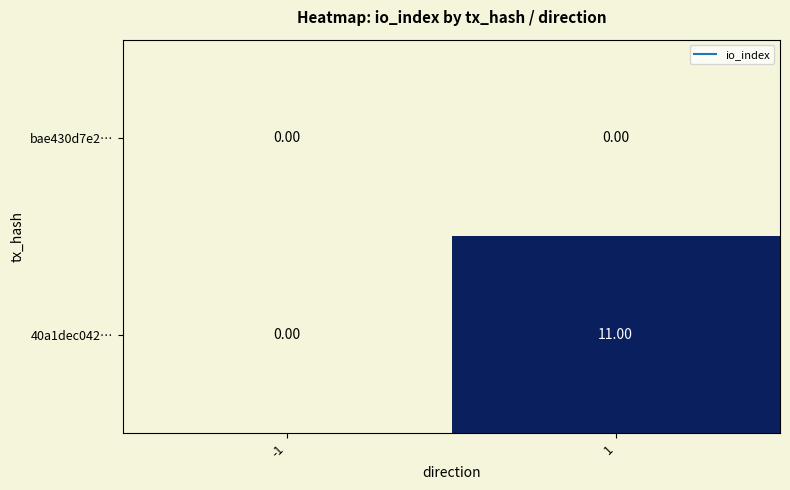

What is the difference between the maximum and minimum values in the 40a1dec042… series?

11